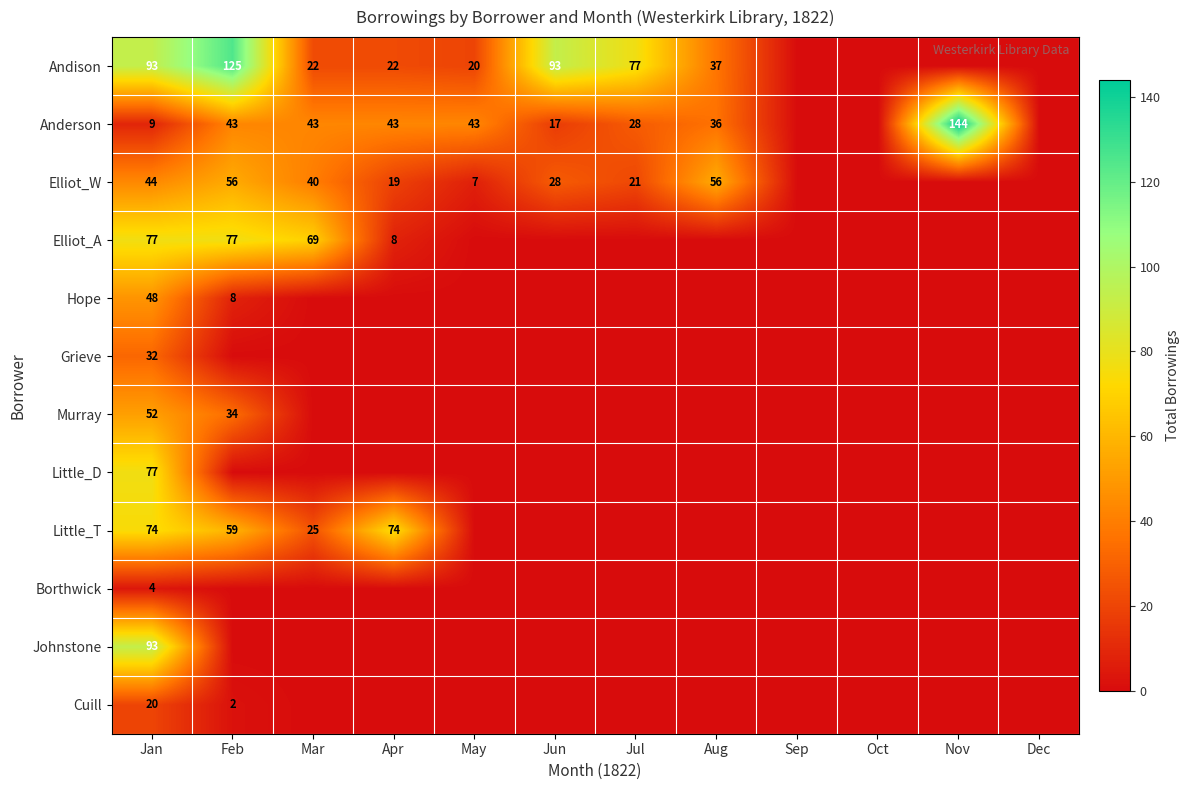

True or false: Elliot_W has a value of 21 at Jul.

True